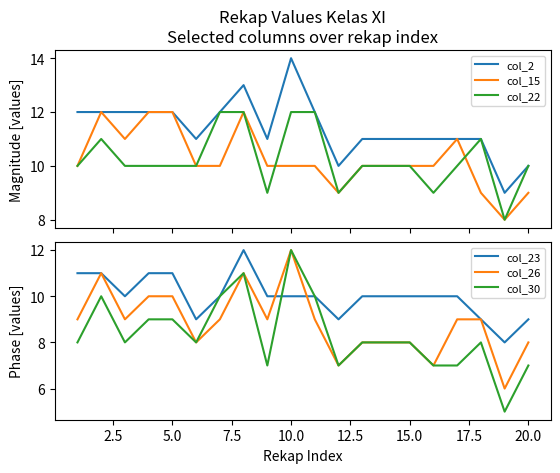

At how many categories does at least one series exceed 7?

20